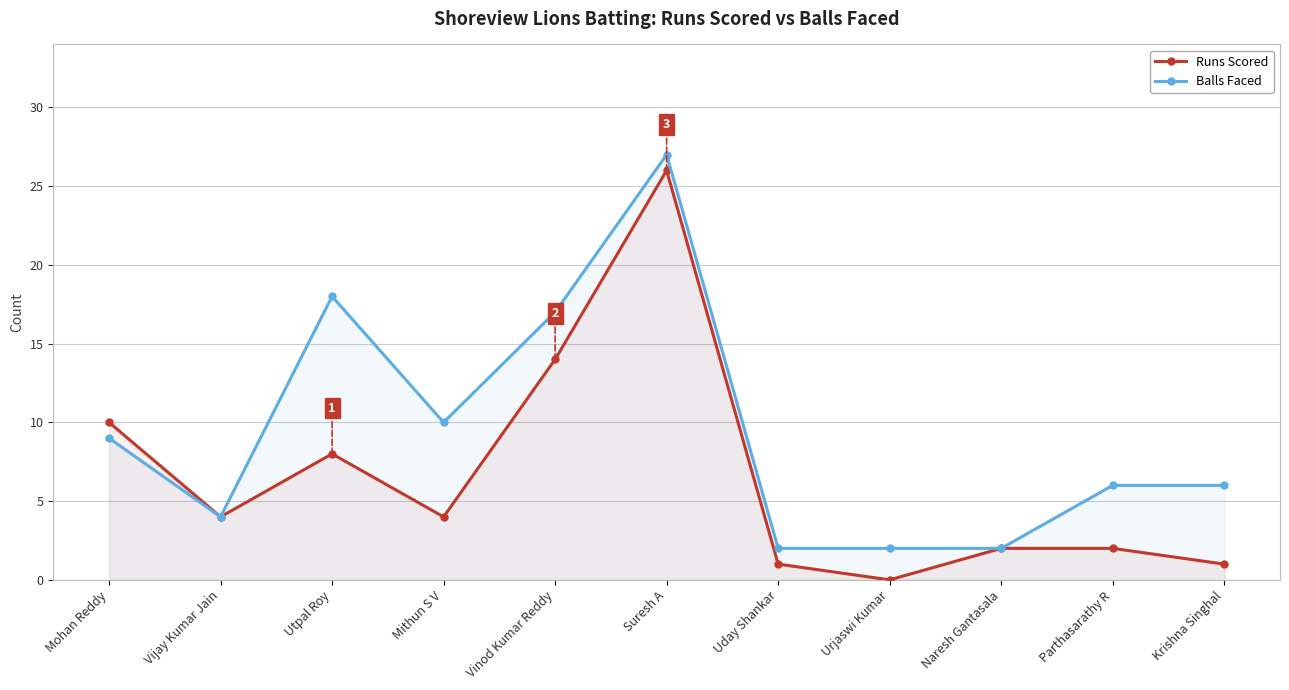

What is the average value of the Runs Scored series?

7